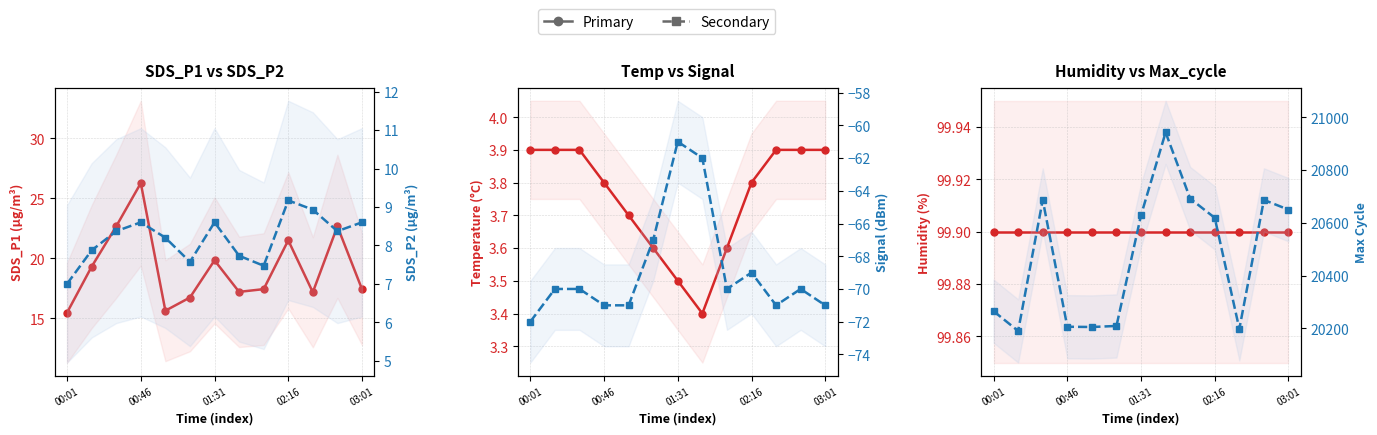

True or false: Max_cycle and SDS_P1 cross at least once.

False